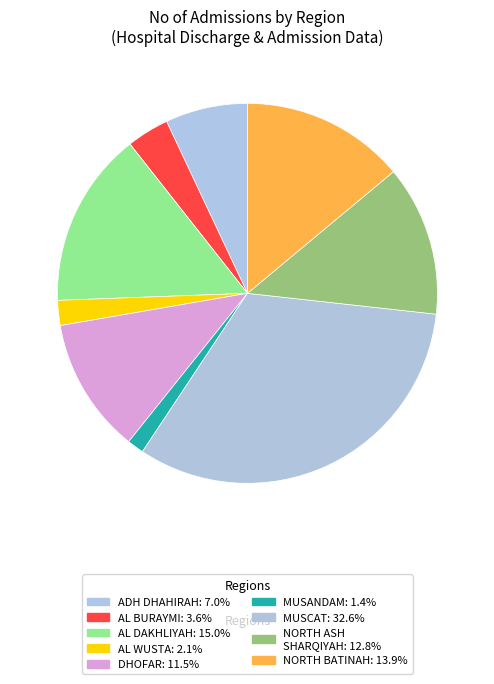

How many slices are in this pie chart?

9